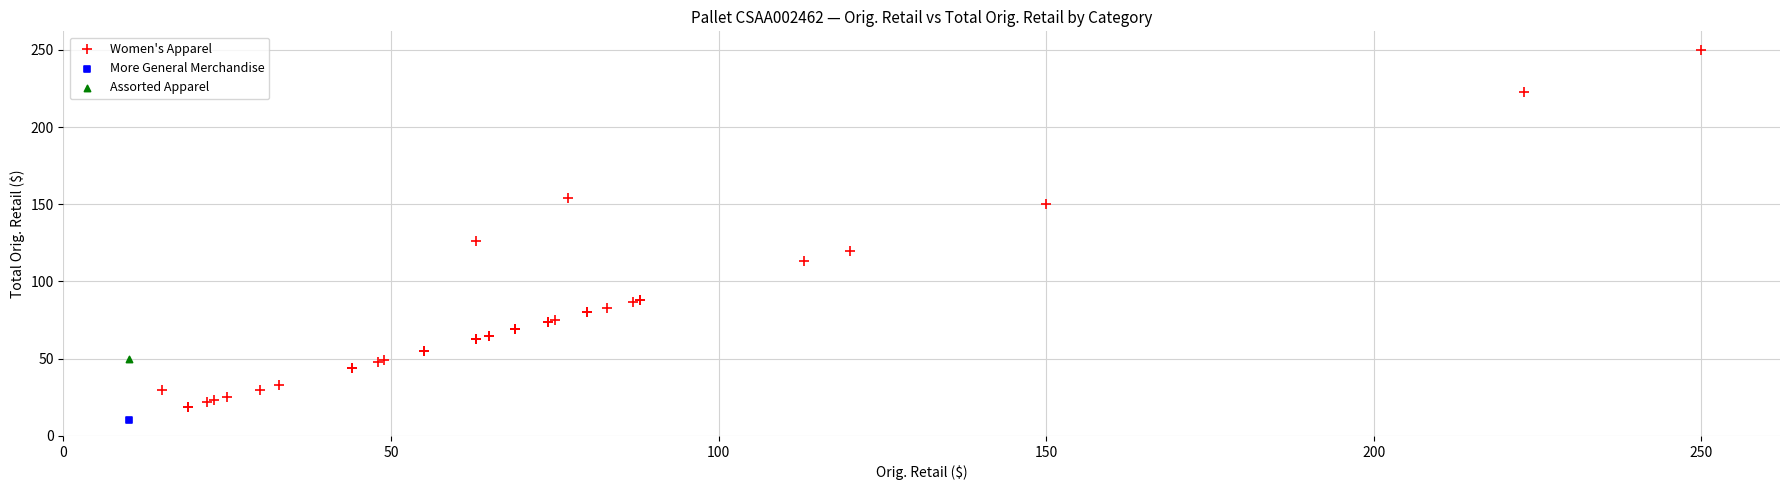

What are all the series names shown in the legend?

Women's Apparel, More General Merchandise, Assorted Apparel